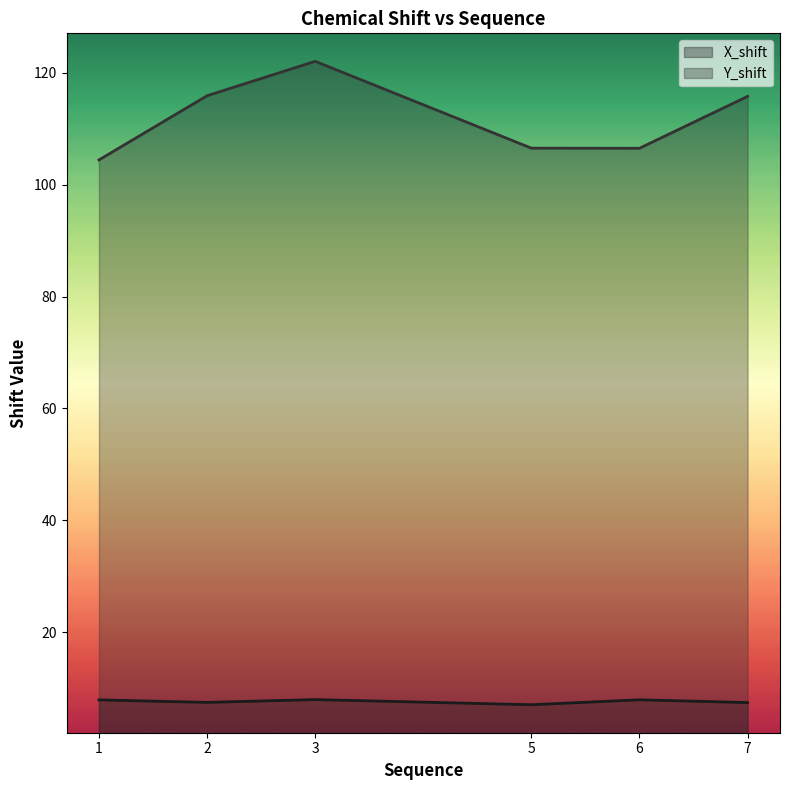

True or false: X_shift and Y_shift cross at least once.

False